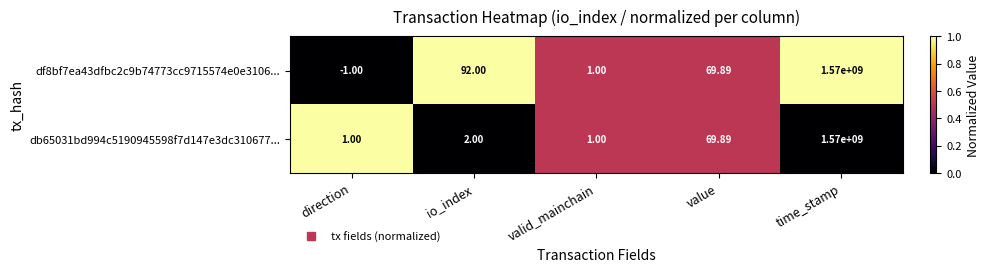

Where is db65031bd994c5190945598f7d147e3dc310677... nearest to the value 785000000?

value